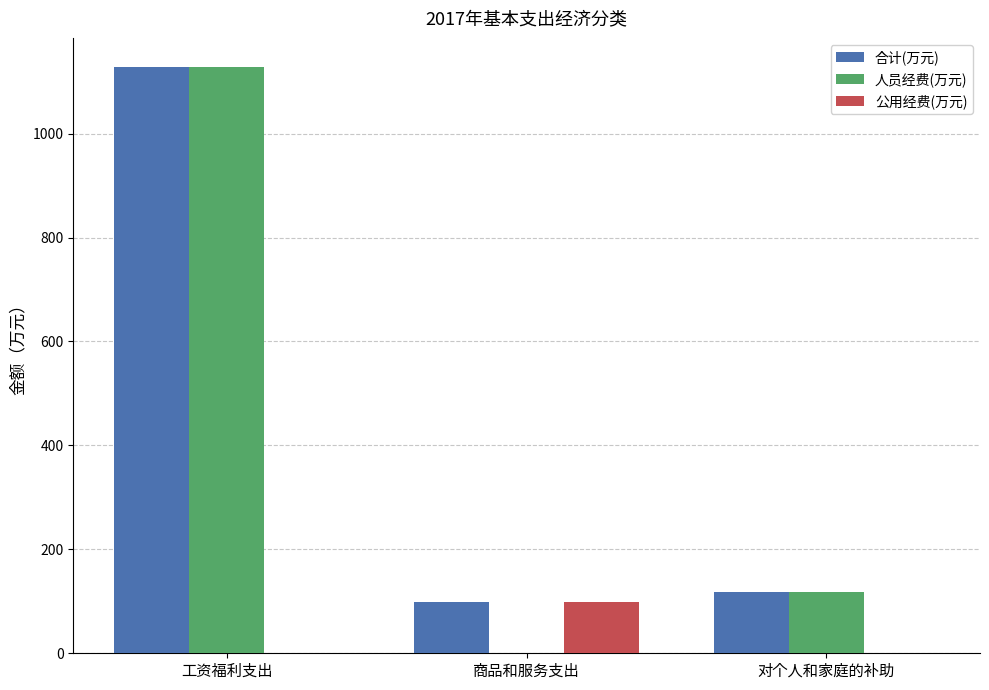

Are the bars horizontal?

No